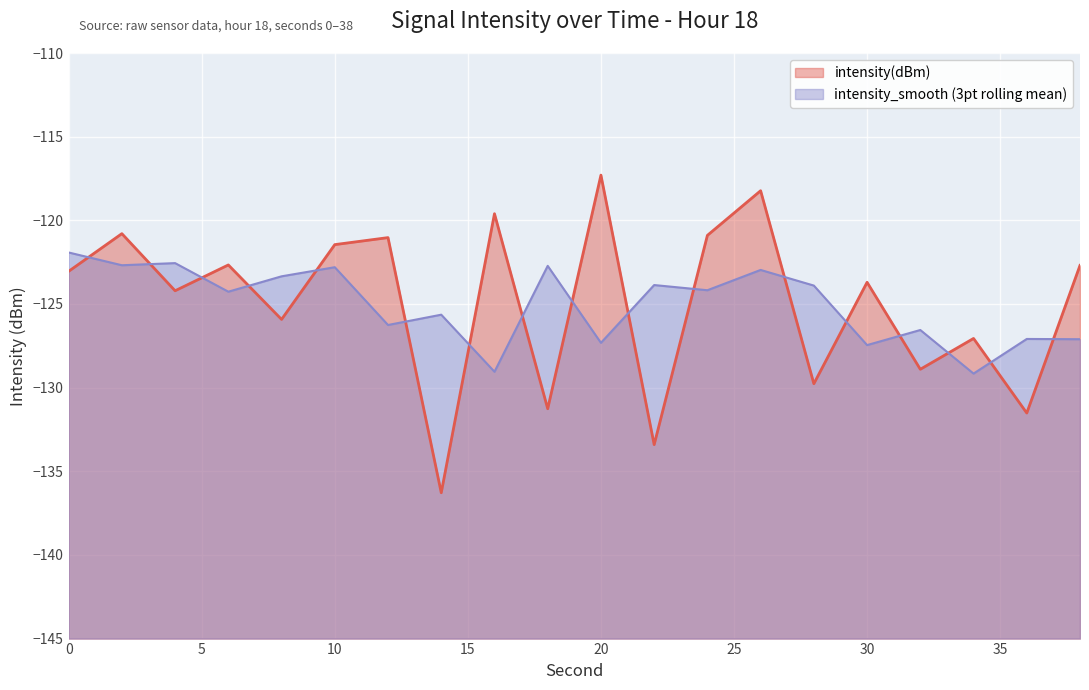

Where does the data first go above -123?

2